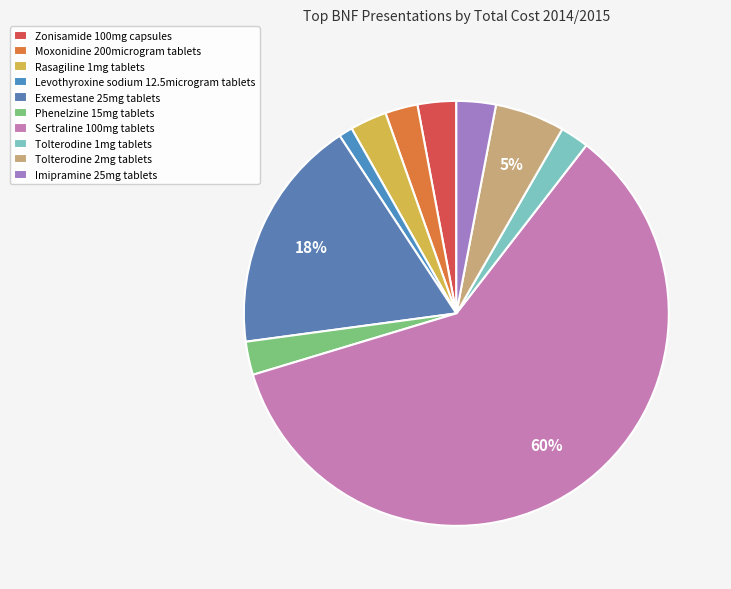

To the nearest percent, what portion does Moxonidine 200microgram tablets represent?

2%